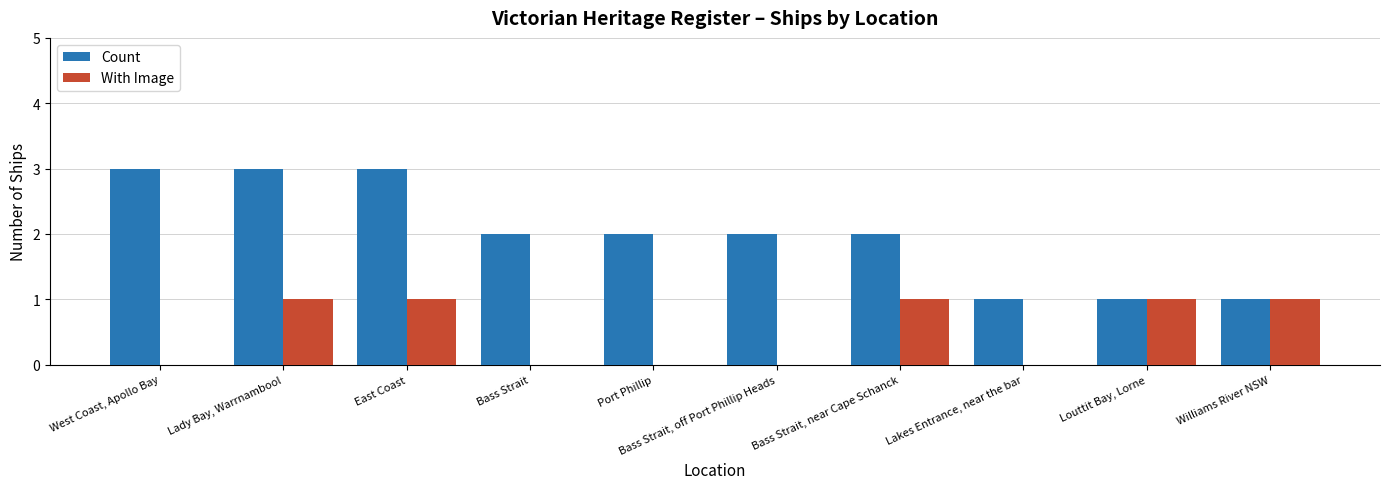

Is it true that Count equals 1 at Williams River NSW?

True